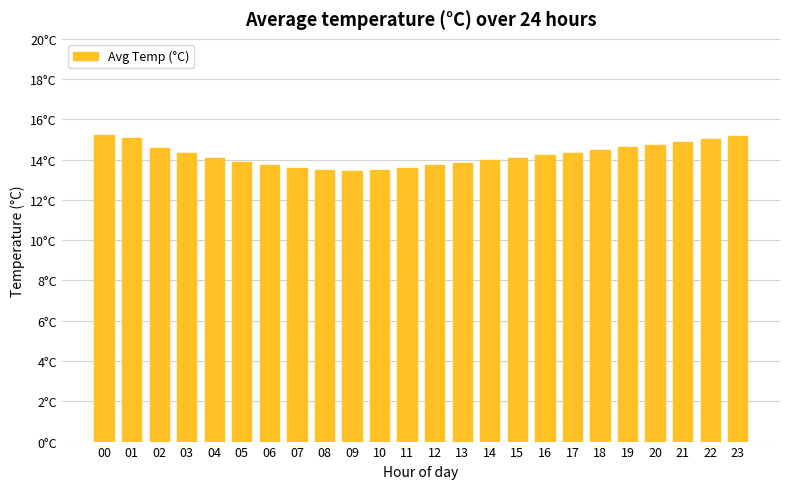

What is the value of the 4th bar from the left?

14.3